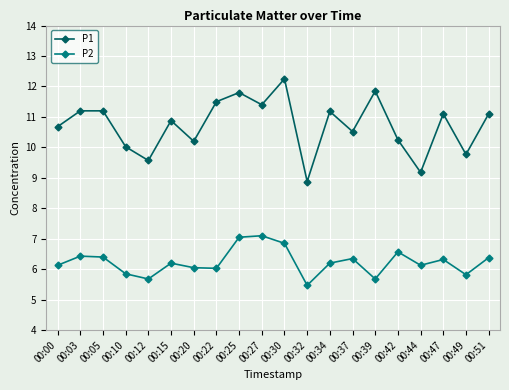

What is the difference between the highest and lowest values at 00:42?

3.7